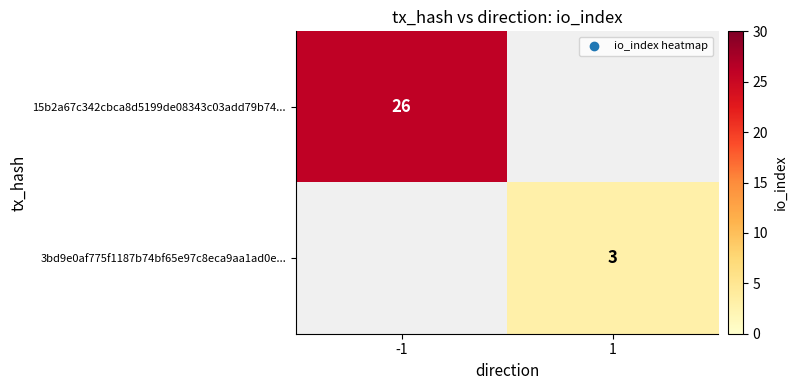

The value of 15b2a67c342cbca8d5199de08343c03add79b74... at -1 is 34. True or false?

False